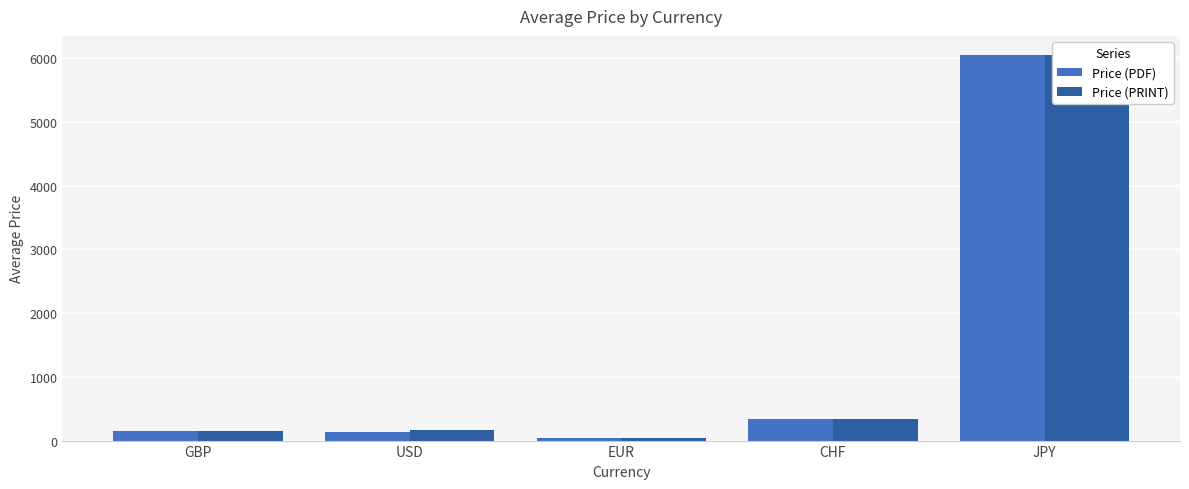

How many bars are there in each group?

2